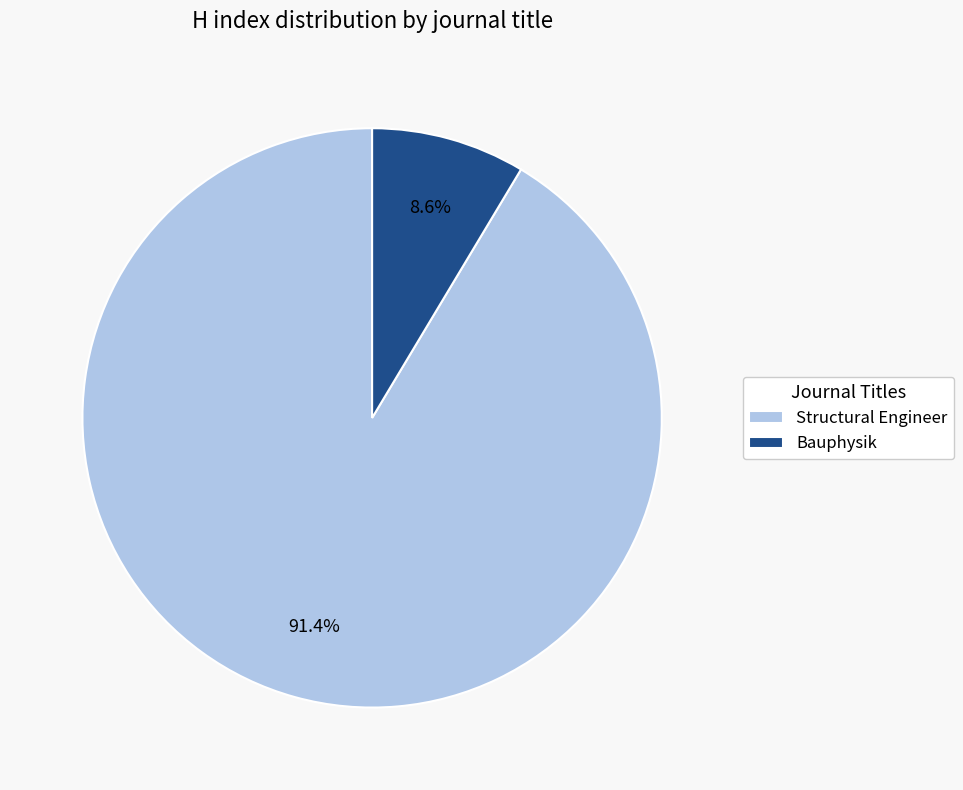

Is it true that Structural Engineer is 91% of the pie?

True